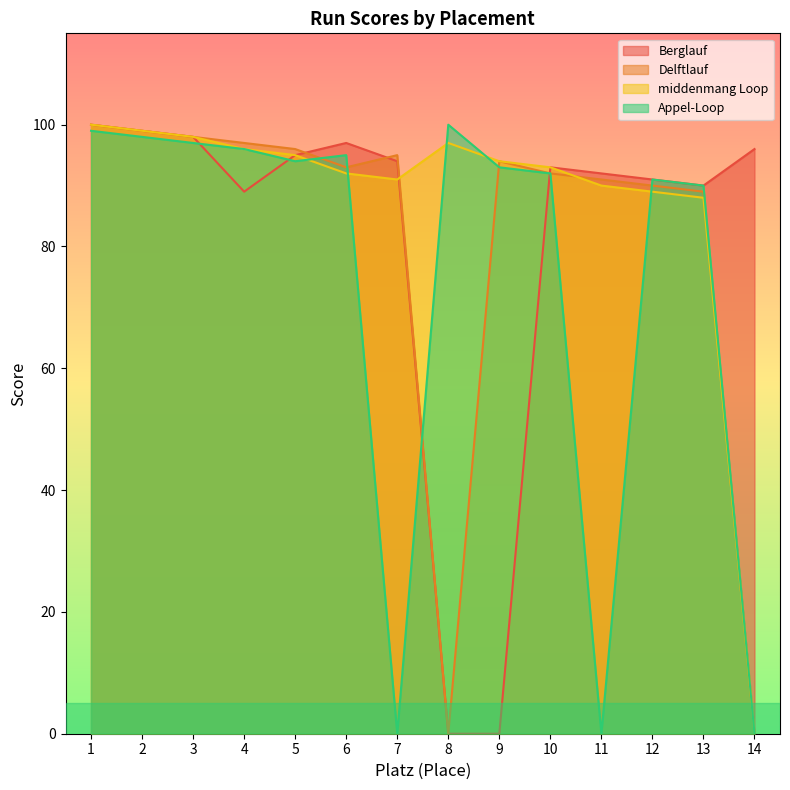

What is the sum of all Delftlauf values?

1134